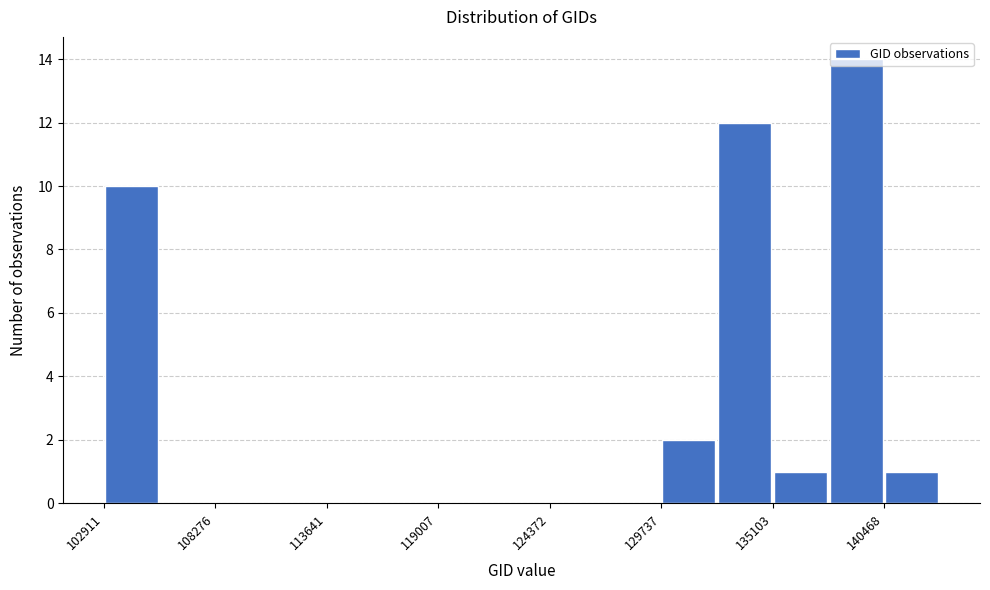

Around what value on the x-axis is the tallest bar? Give the approximate position of its centre, as read against the axis.

139000